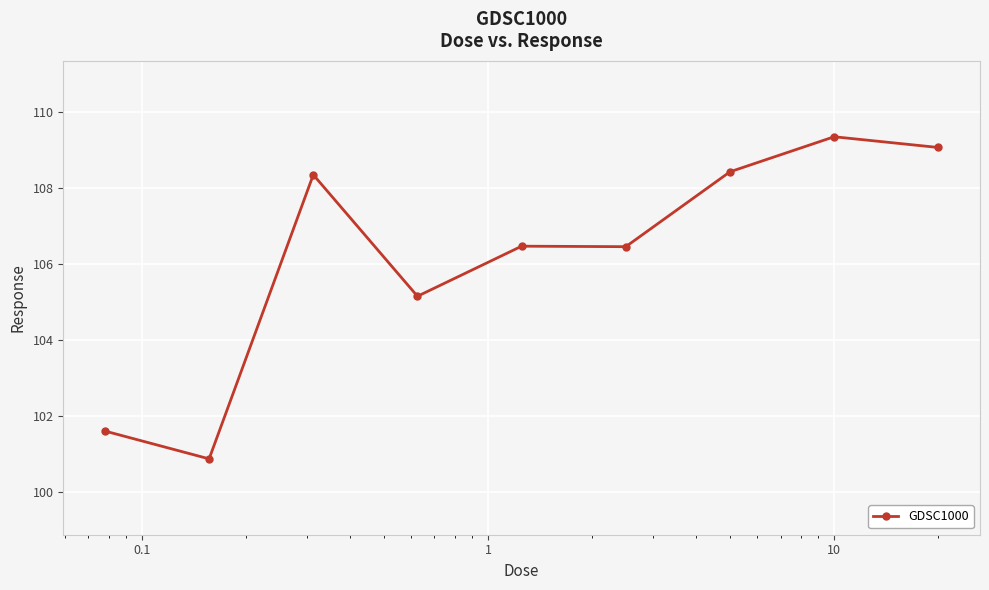

What is the difference between the maximum and minimum values?

8.5